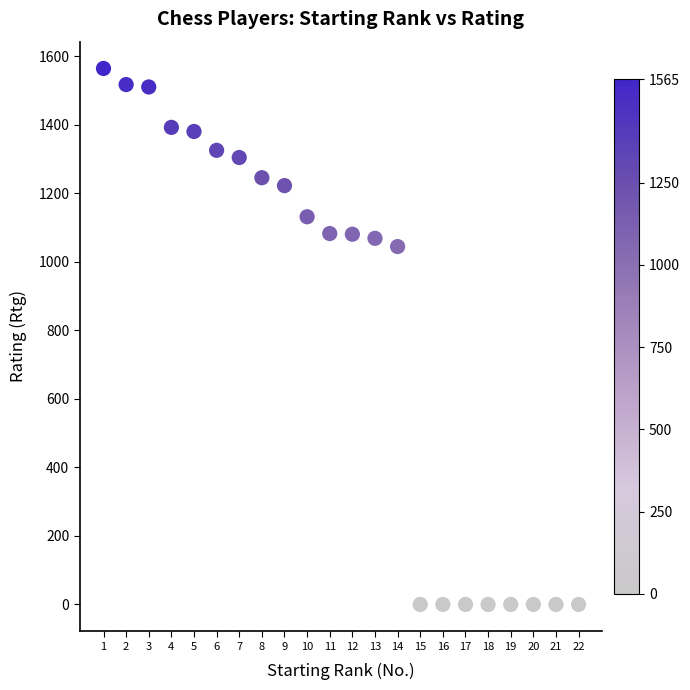

What Y value in the scatter plot is closest to 782?

1045